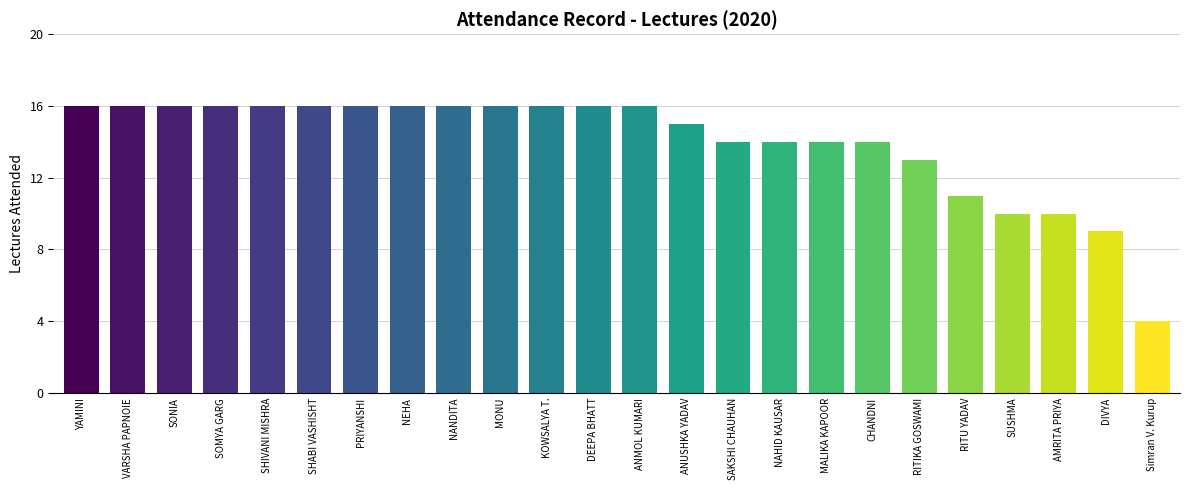

What is the label of the 14th bar from the right?

KOWSALYA T.